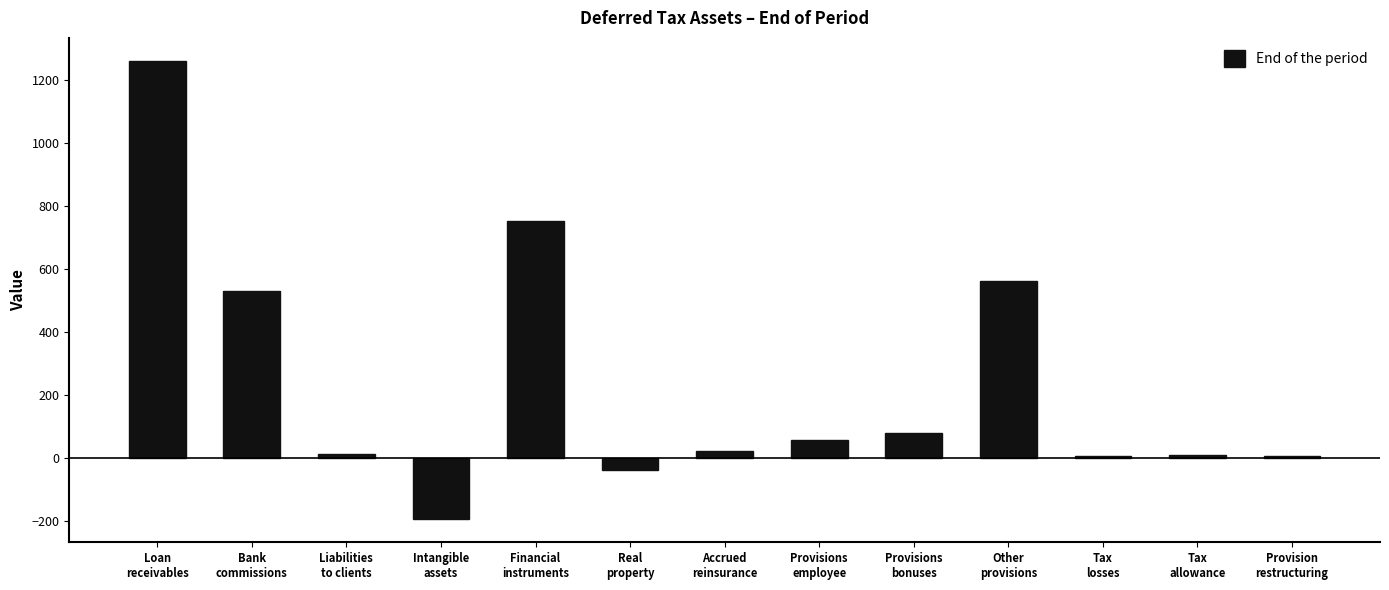

What is the sum of all values?

3058